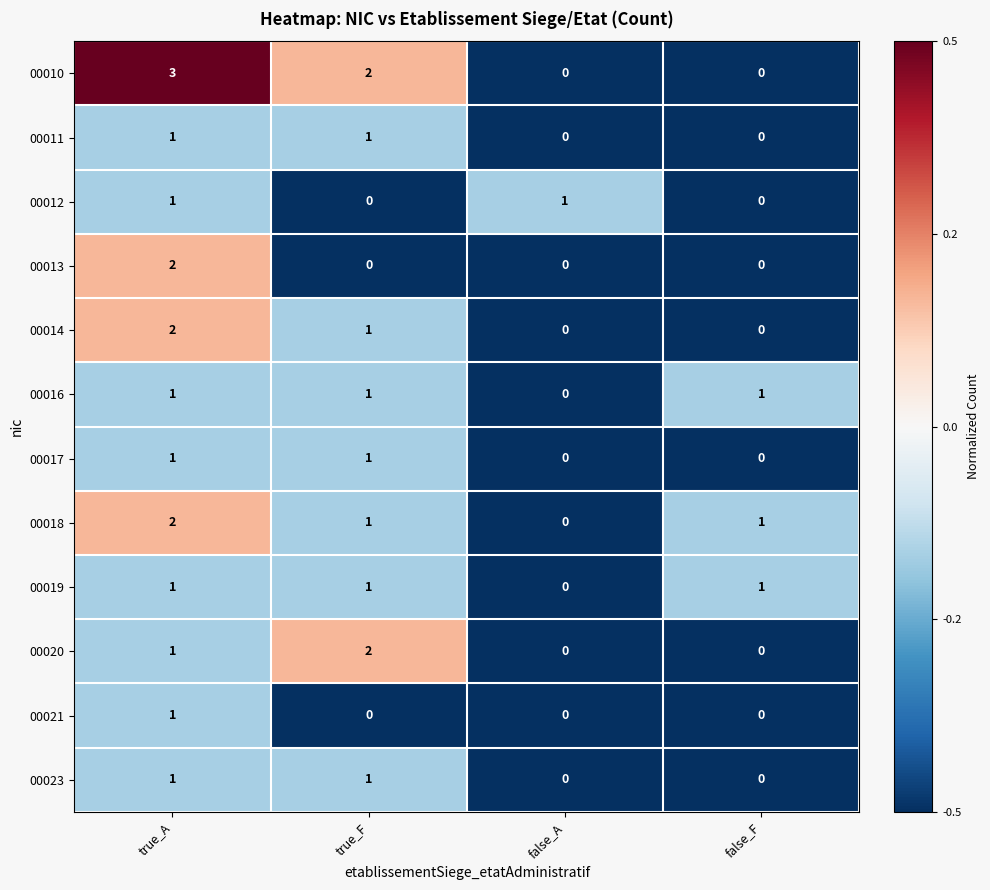

True or false: 00011 has a value of 1 at true_A.

True